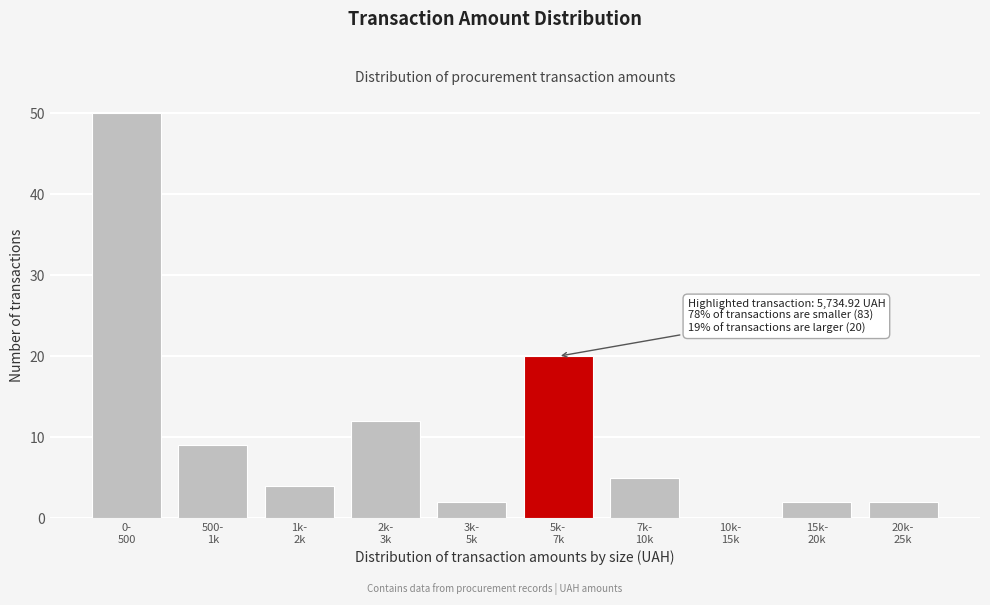

What is the greatest value displayed?

50